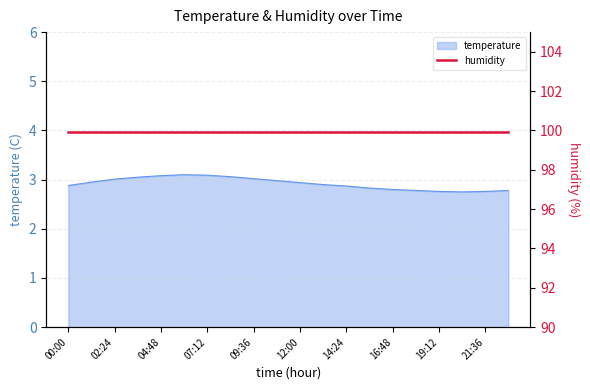

Reading left to right, what are all the values shown in this chart?

00:00=2.9	01:12=3.0	02:24=3.0	03:36=3.0	04:48=3.1	06:00=3.1	07:12=3.1	08:24=3.1	09:36=3.0	10:48=3.0	12:00=2.9	13:12=2.9	14:24=2.9	15:36=2.8	16:48=2.8	18:00=2.8	19:12=2.8	20:24=2.8	21:36=2.8	22:48=2.8